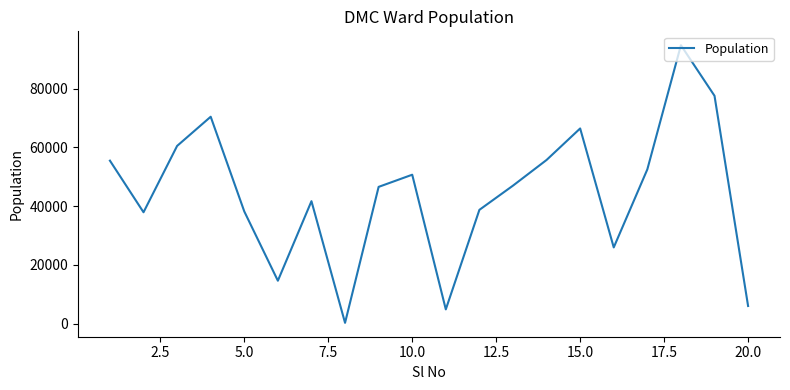

True or false: the data has more than 1 interior local peaks.

True